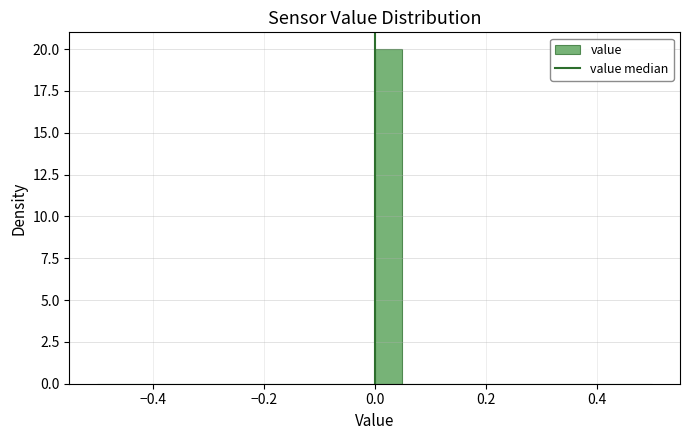

Read against the x-axis, roughly where is the centre of the tallest bar?

0.02